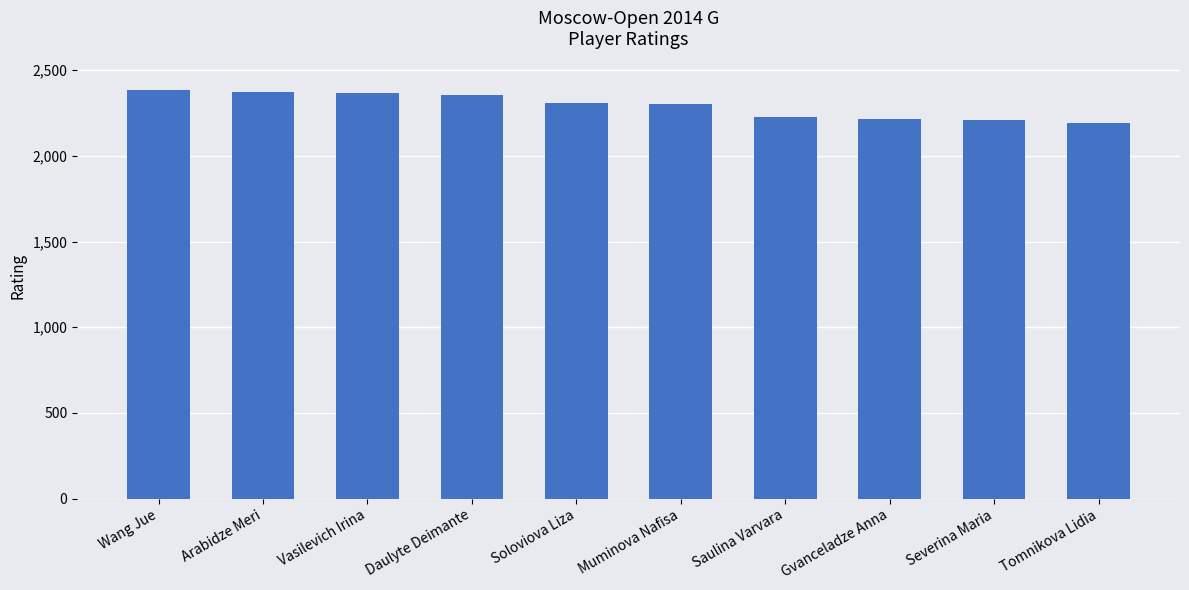

What is the maximum value shown in the chart?

2386